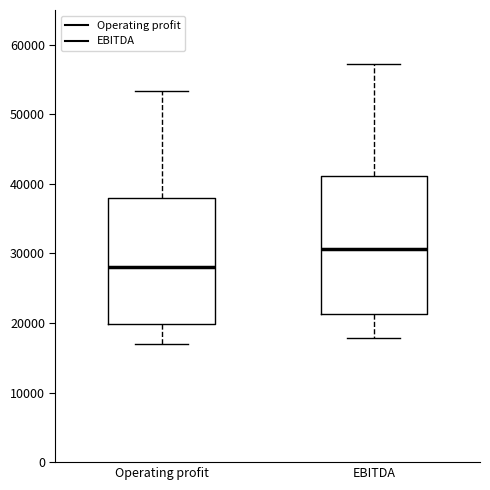

Which box has the lowest median line?

Operating profit